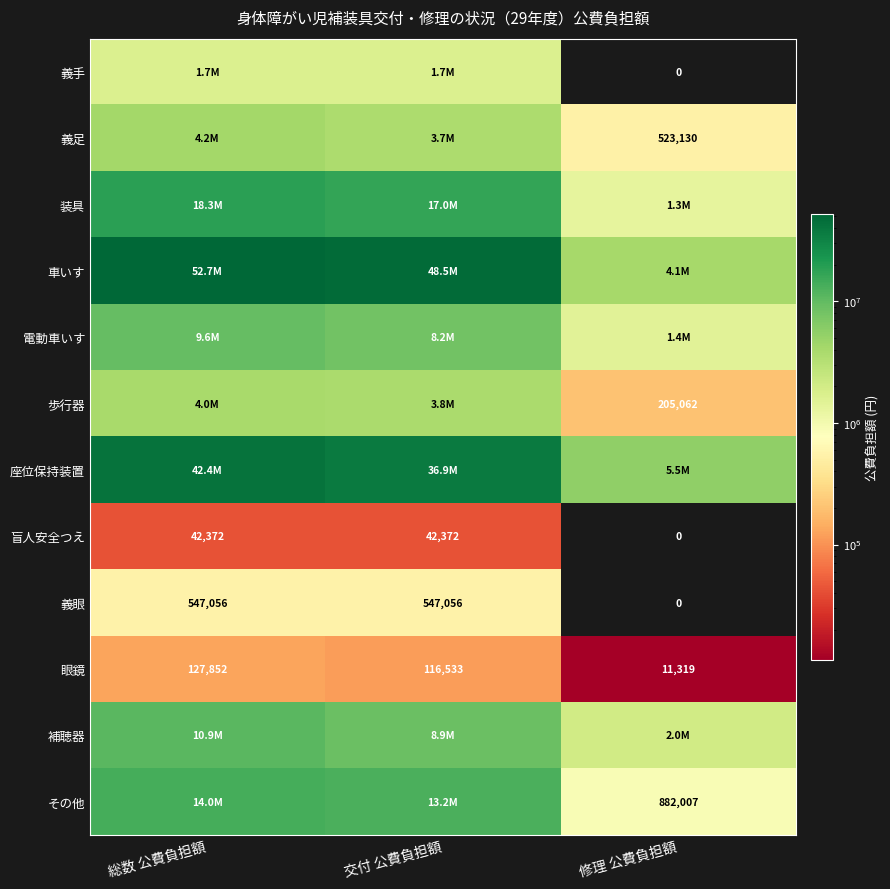

Count the 盲人安全つえ values in the range 0 to 42372.

3